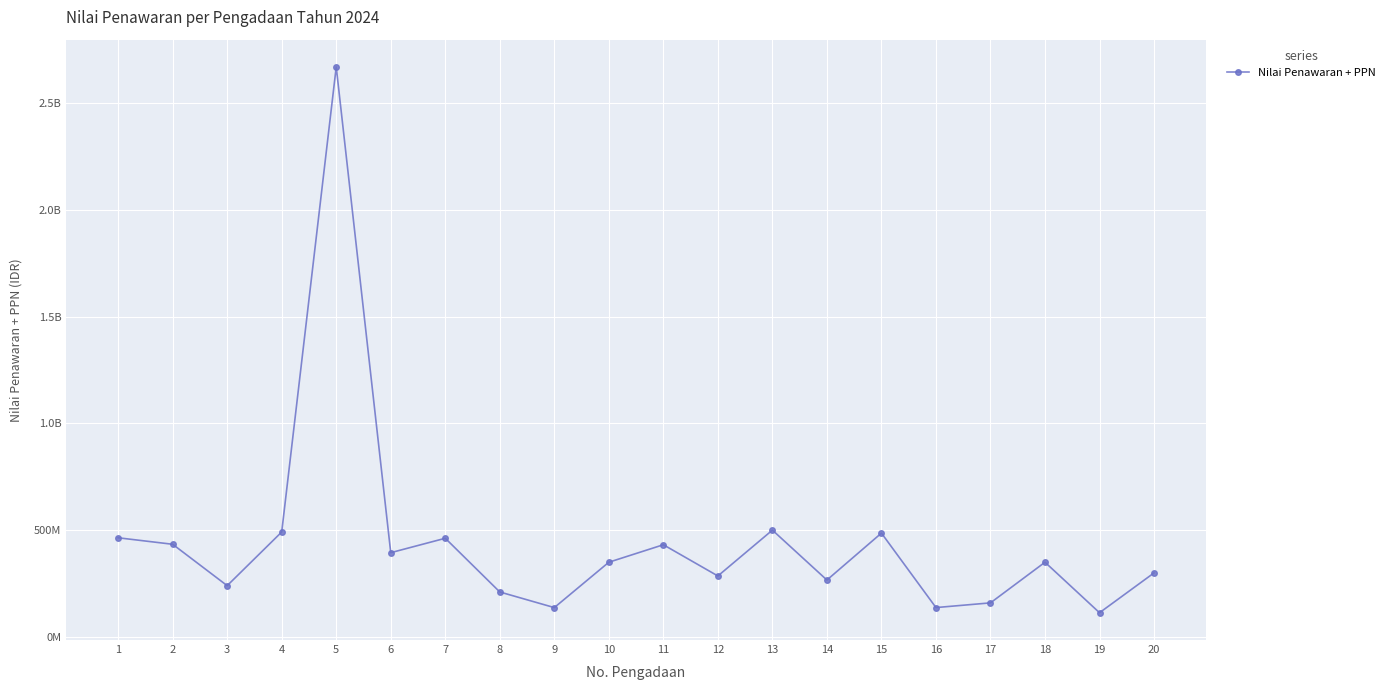

Is this an area chart (filled region under the line)?

No